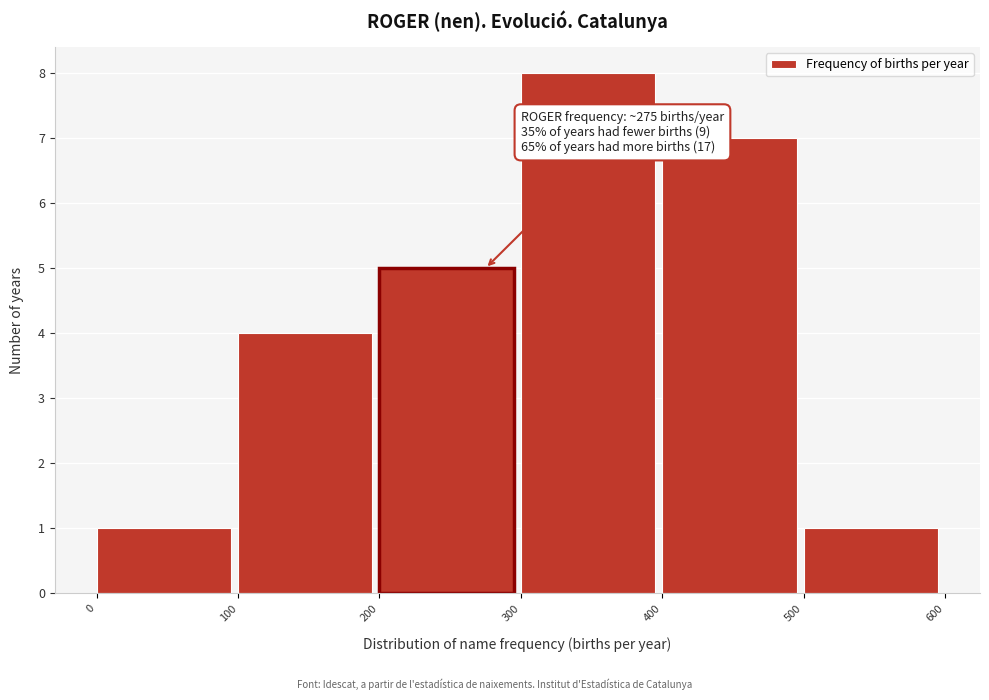

Which range on the x-axis has the tallest bar?

300 to 400